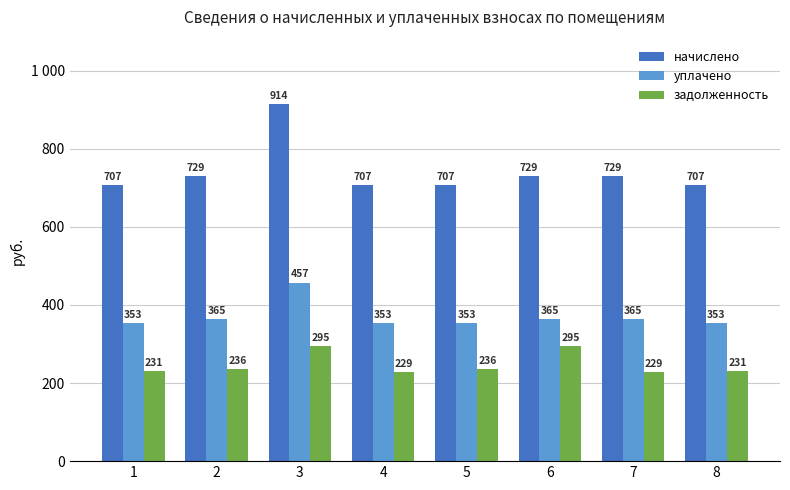

What are all the series names shown in the legend?

начислено, уплачено, задолженность